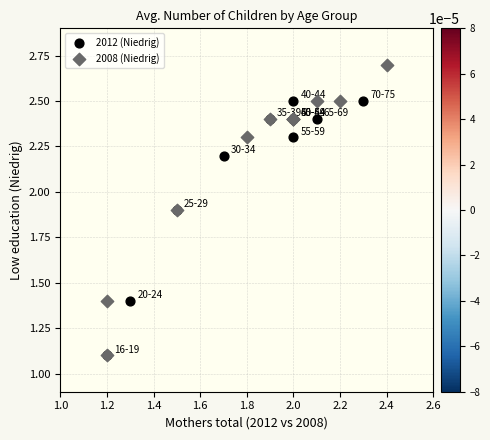

Which series reaches the maximum Y coordinate?

2008 (Niedrig)